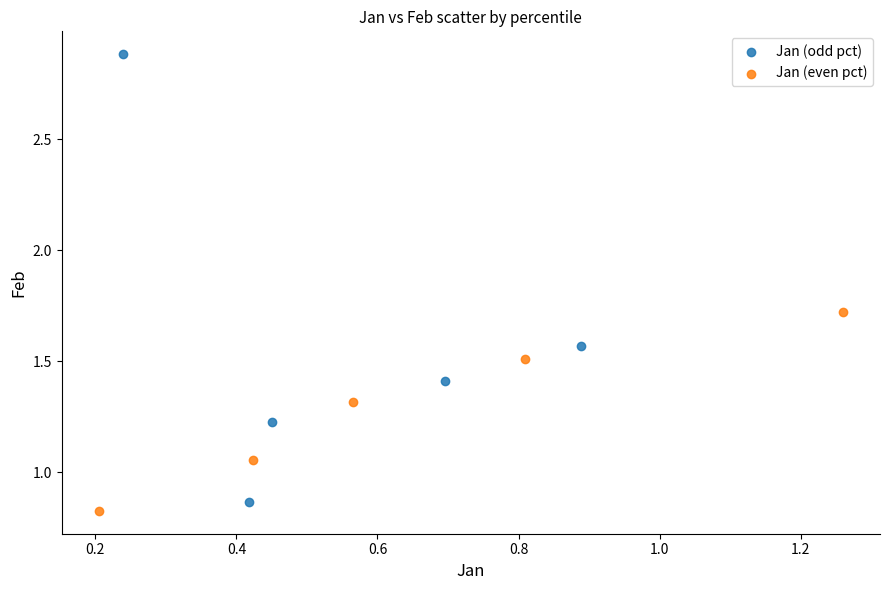

Which series has the widest spread of Y values?

Jan (odd pct)